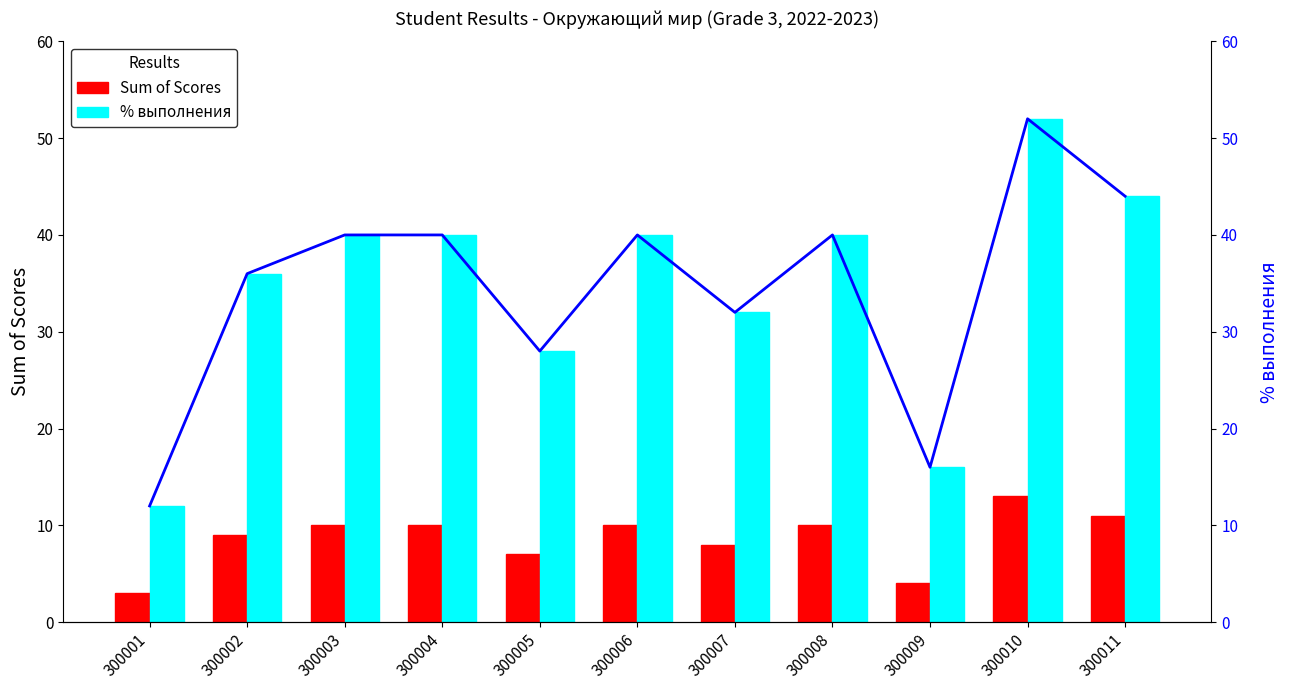

Which category has the lowest value across all series?

300001